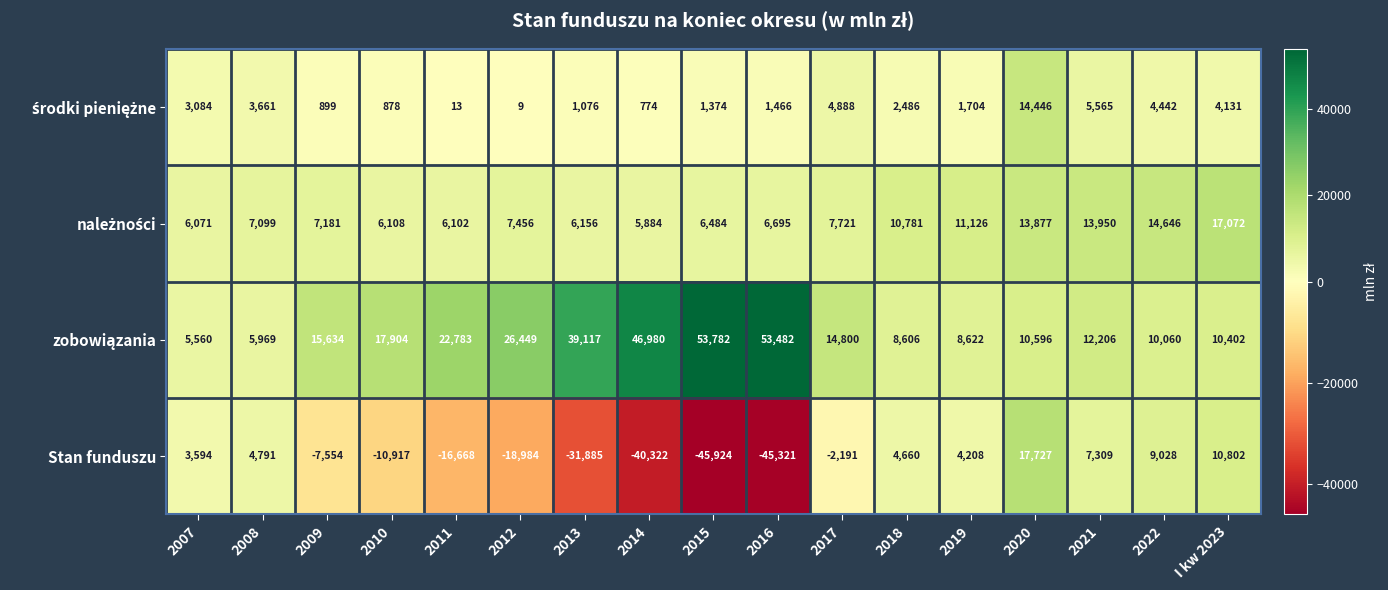

How many data points does each series have?

17